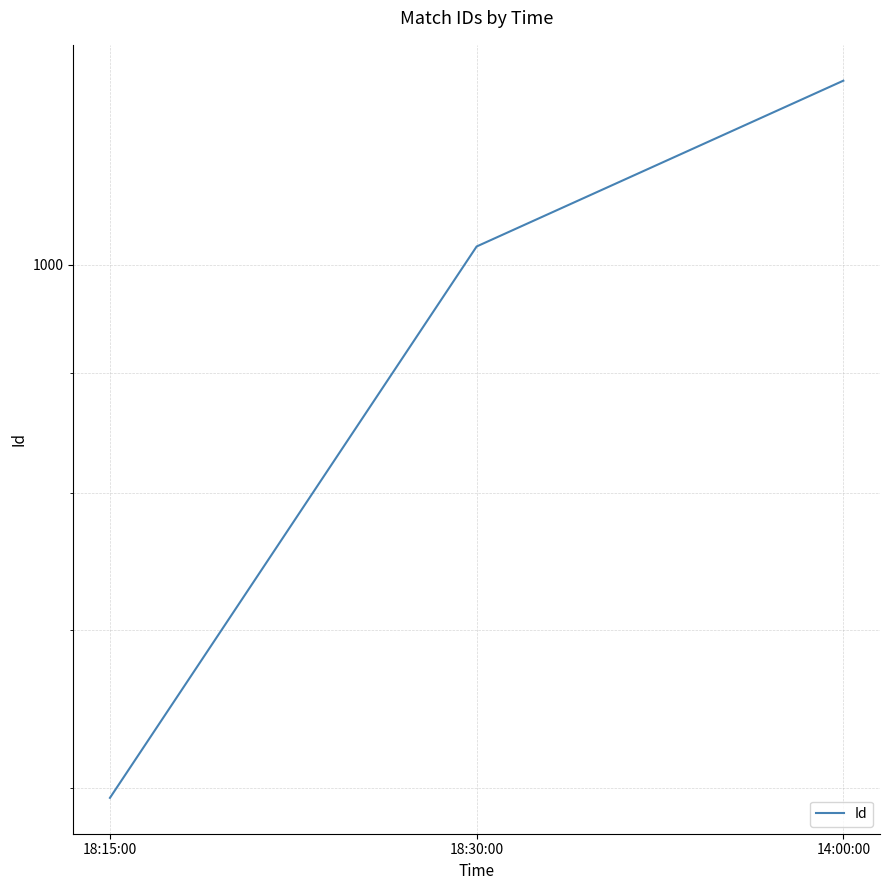

Rank the categories by value from lowest to highest.

18:15:00, 18:30:00, 14:00:00